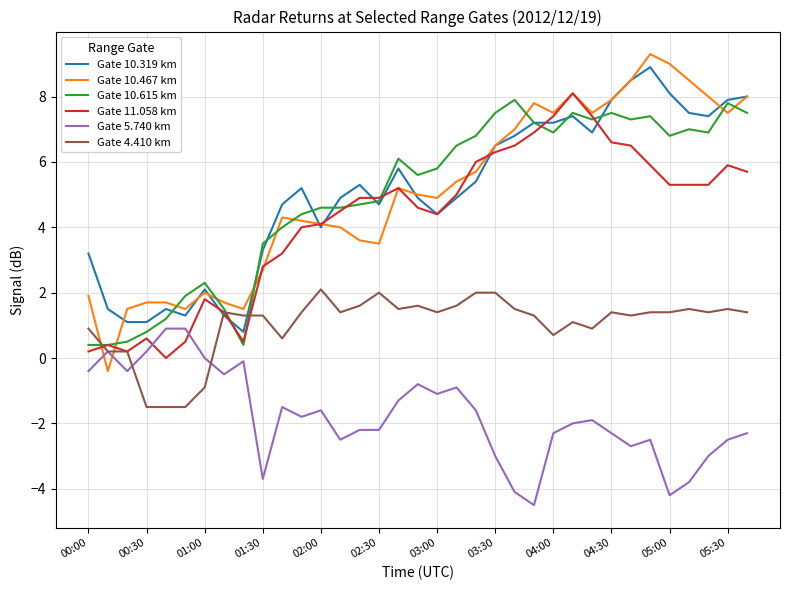

Which series has the widest spread of values?

Gate 10.467 km